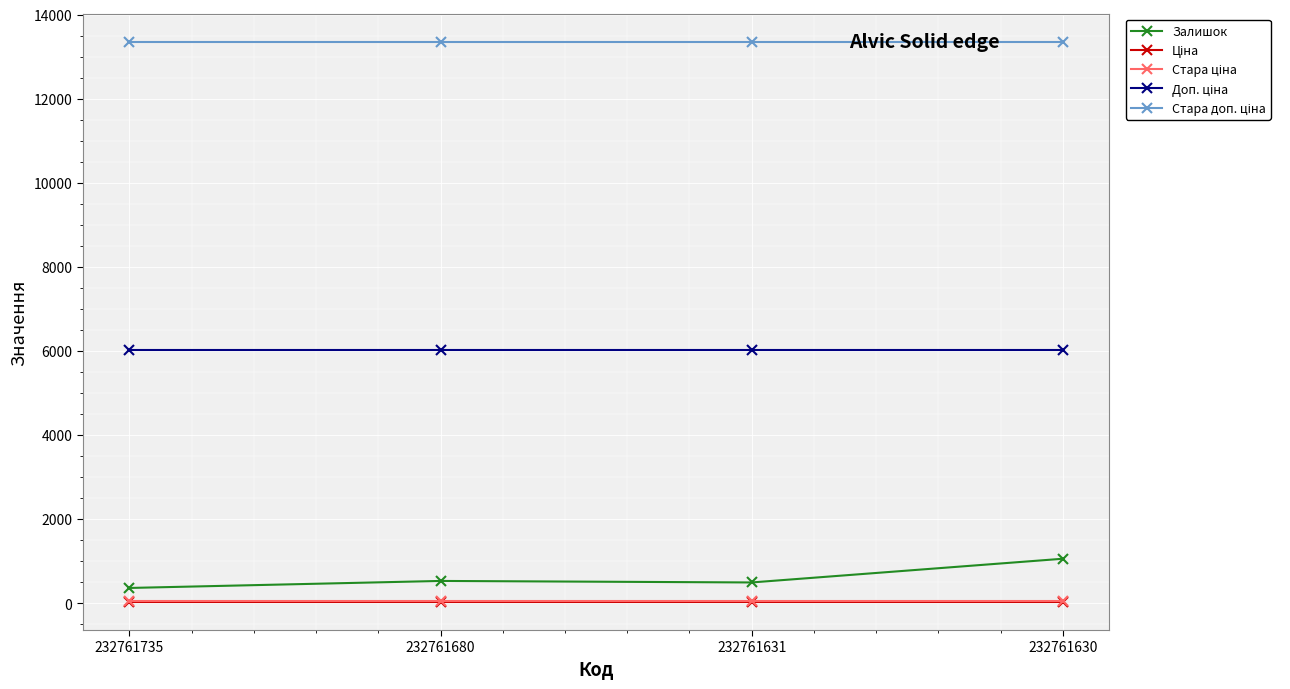

What is the highest value of the Залишок series?

1056.0